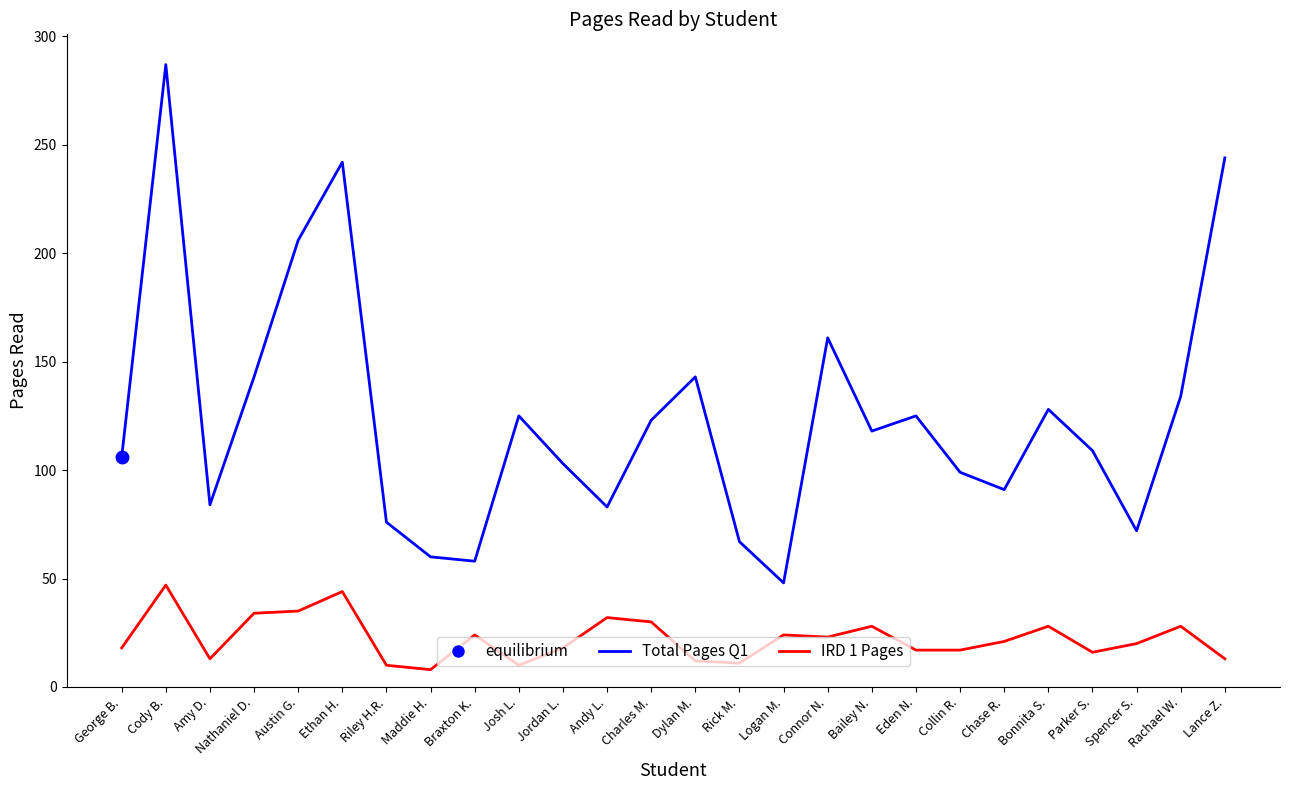

How many distinct data groups are displayed?

2